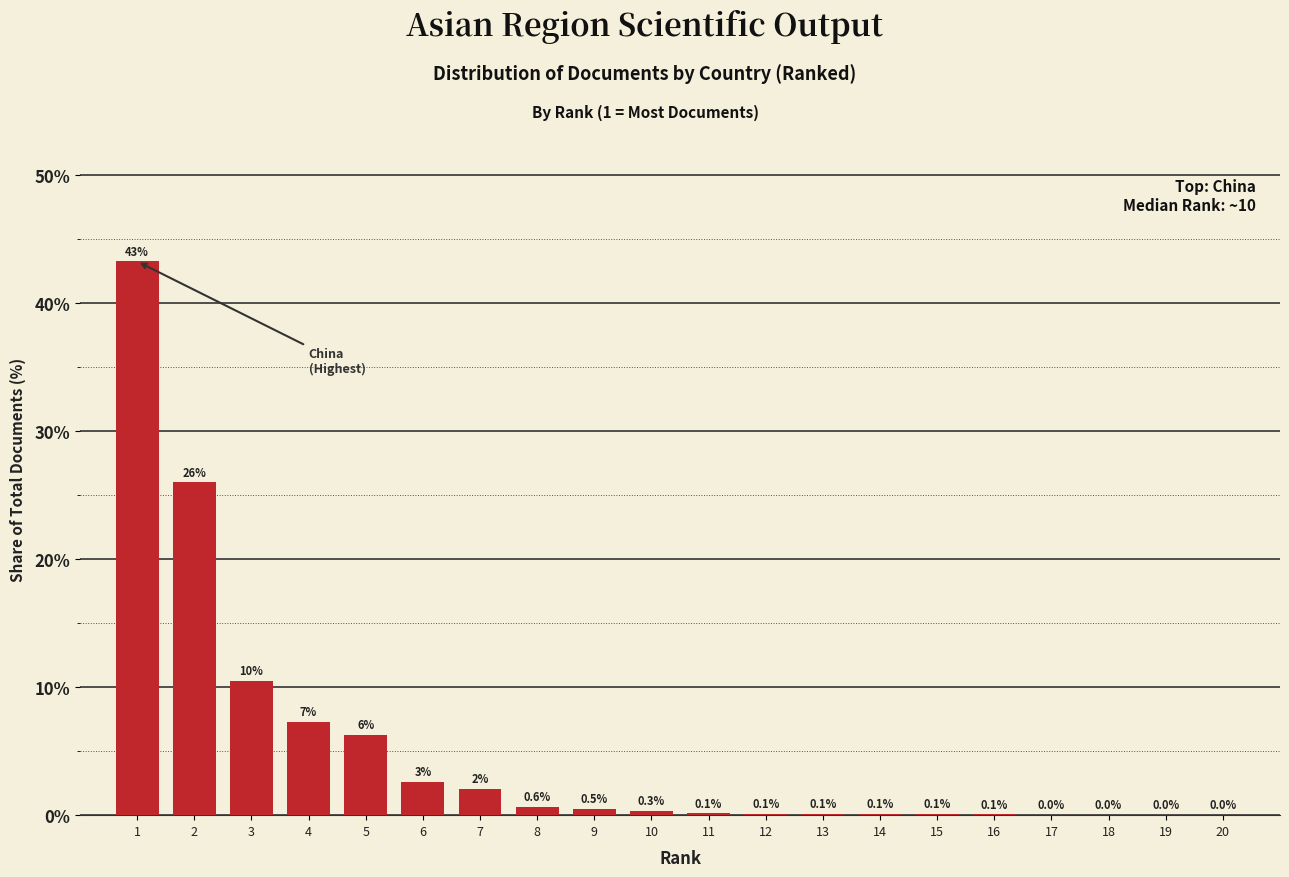

What is the sum of the values at 12 and 5?

6.4